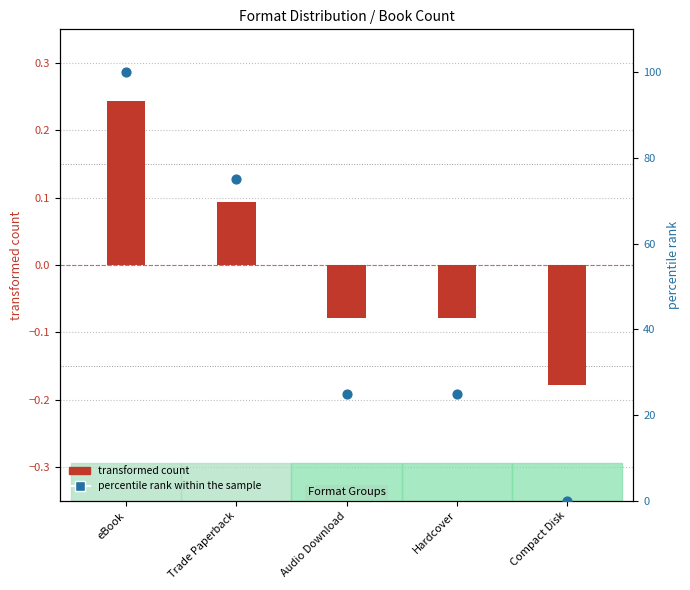

Is the value of transformed count at eBook greater than the value of percentile rank within the sample at Audio Download?

No